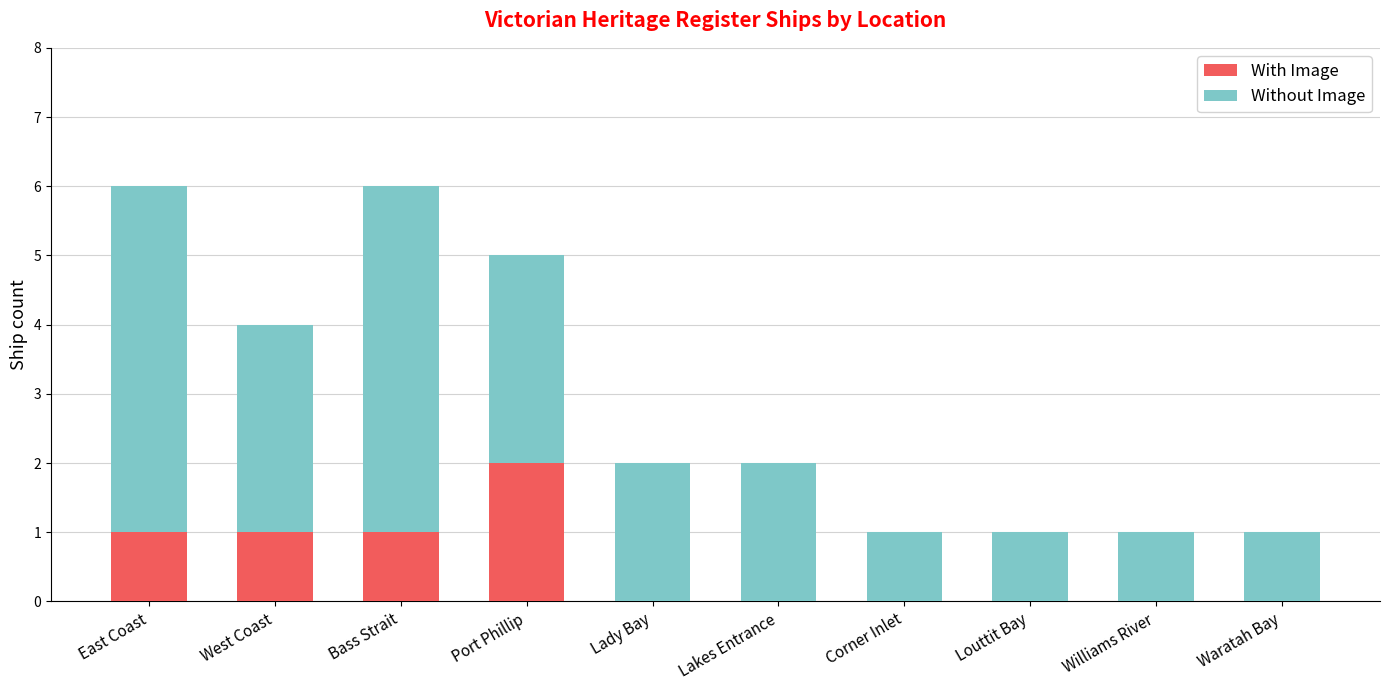

Which category has the highest value in the With Image series?

Port Phillip